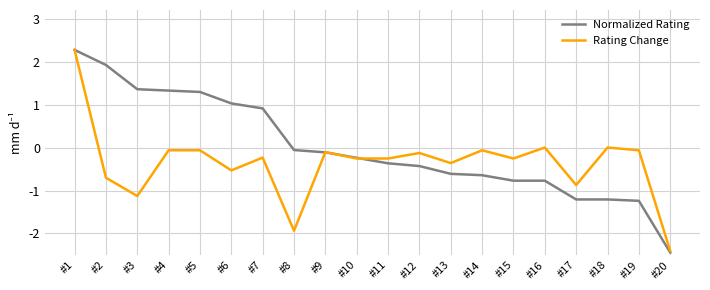

Rank the series by their average value, from highest to lowest.

Normalized Rating, Rating Change